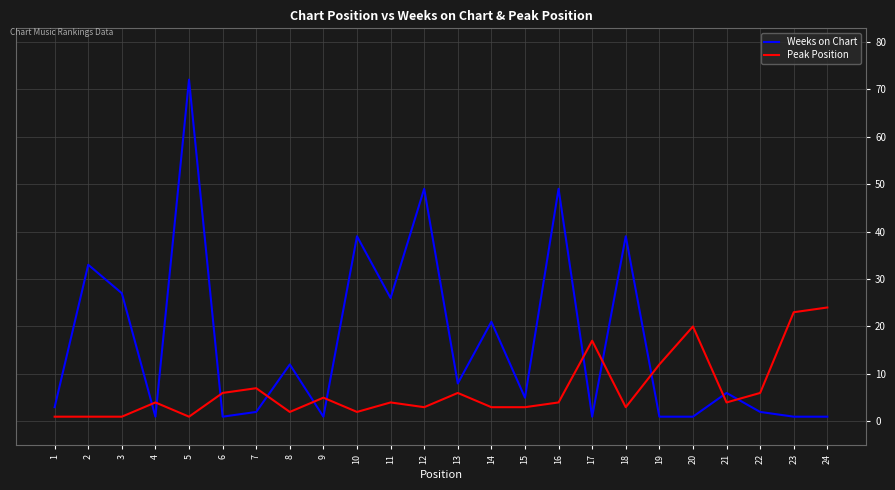

Where is Peak Position nearest to the value 12?

19